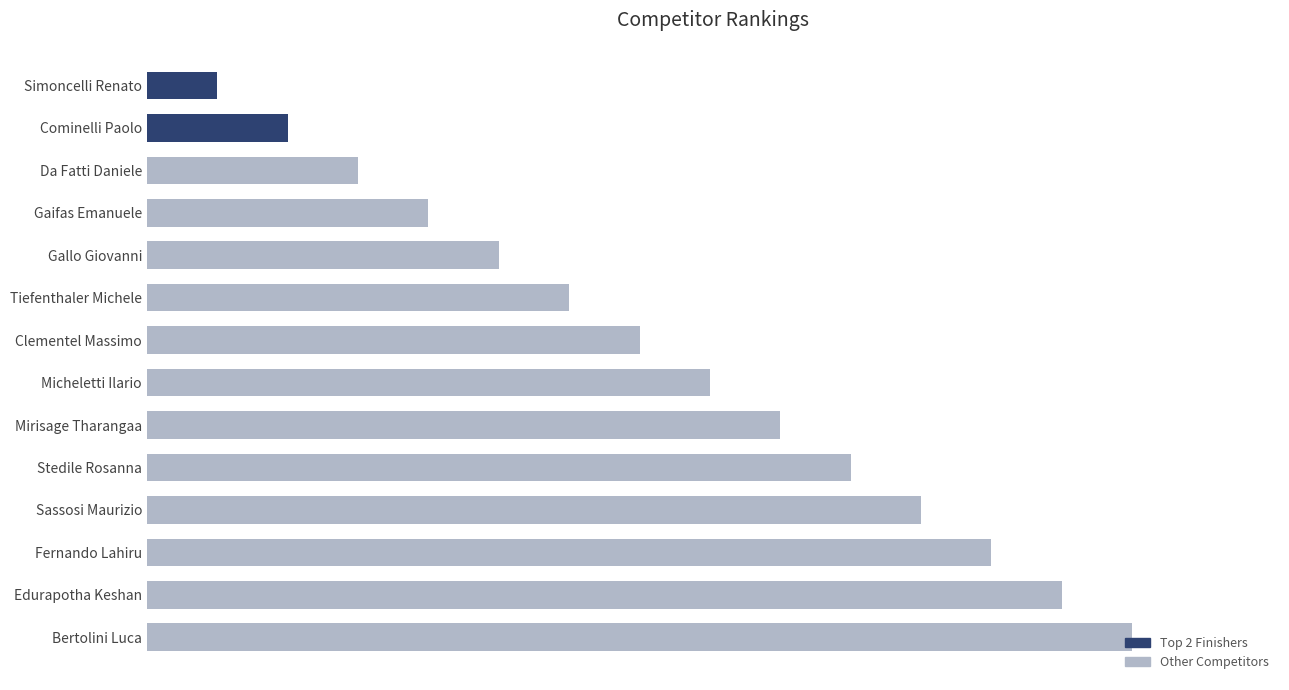

Are the bars horizontal?

Yes